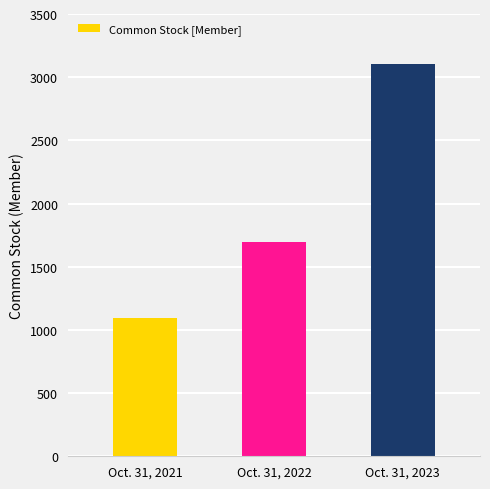

What is the approximate value at Oct. 31, 2021, to the nearest 100?

1100